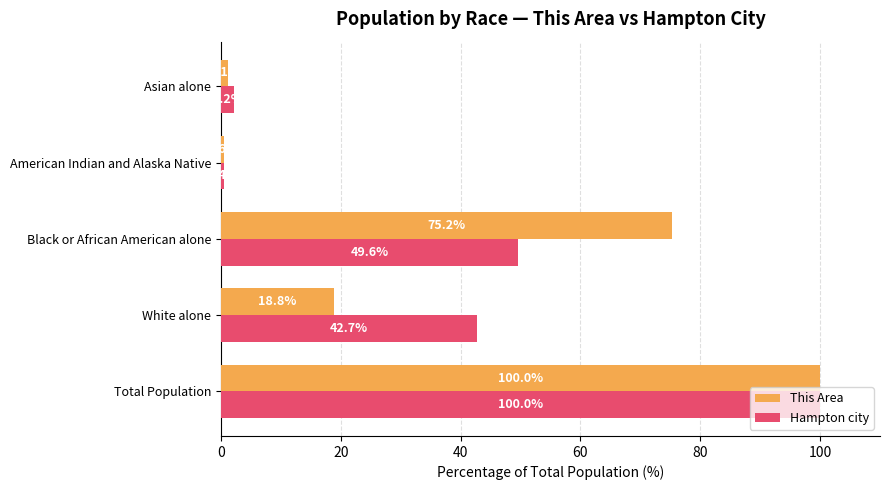

Which series changed the most between American Indian and Alaska Native and Asian alone?

Hampton city